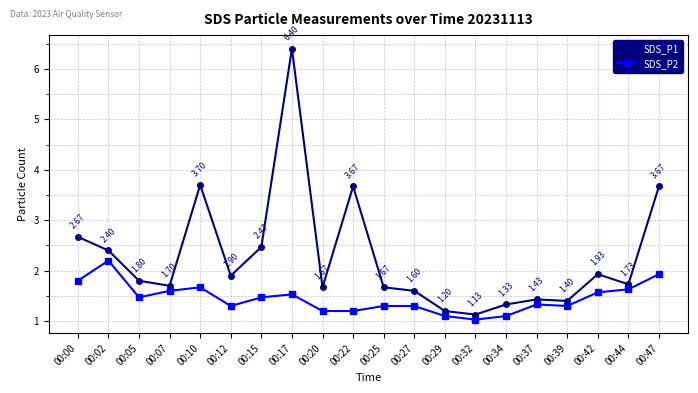

Which series has the largest total across all categories?

SDS_P1